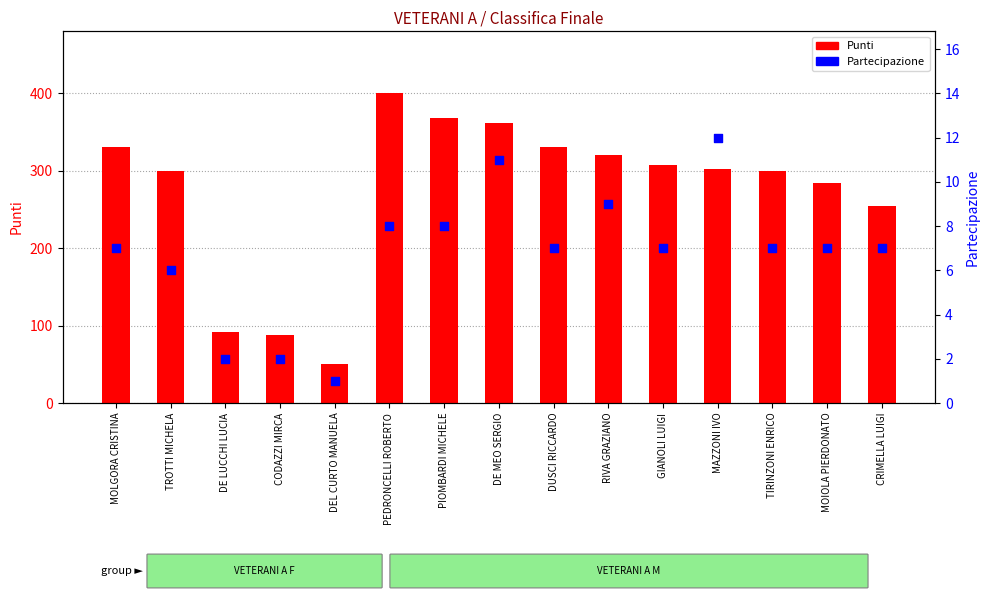

At which category is the sum across all series the highest?

PEDRONCELLI ROBERTO